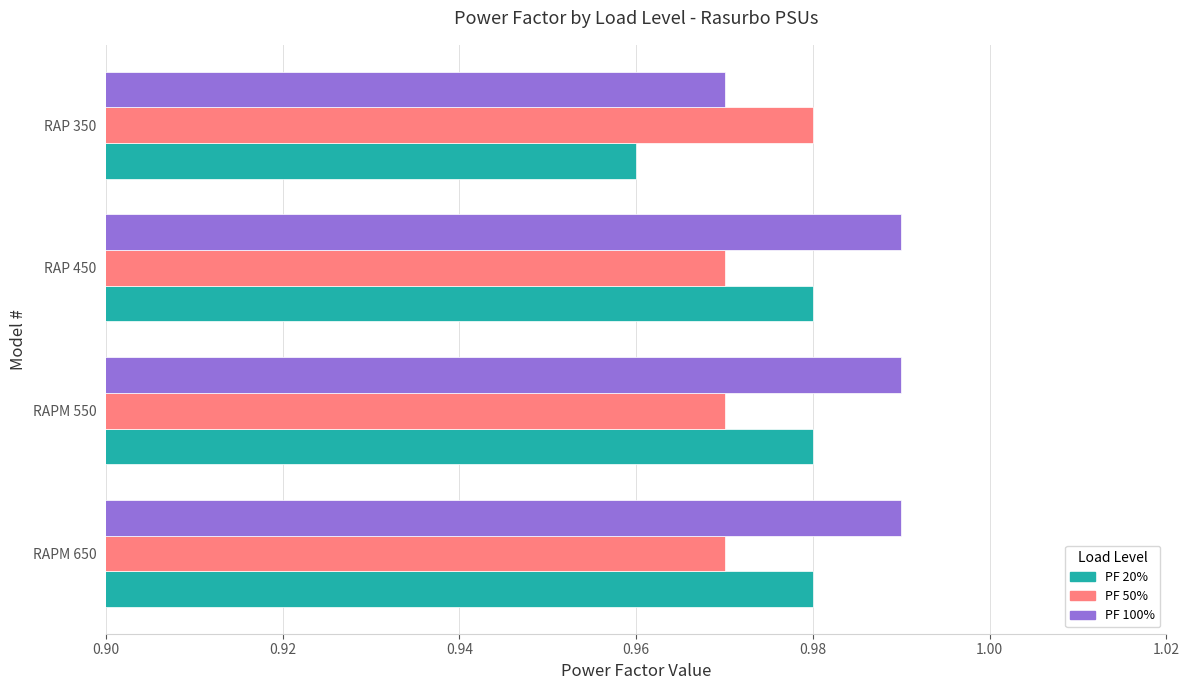

At how many categories does at least one series exceed 0?

4